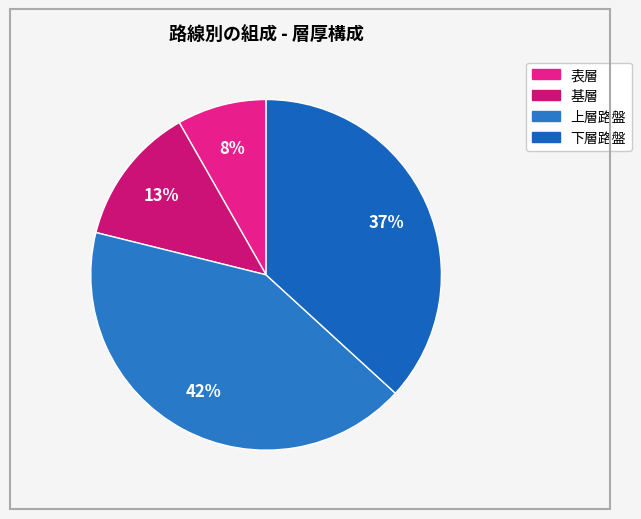

How many segments does this pie chart have?

4